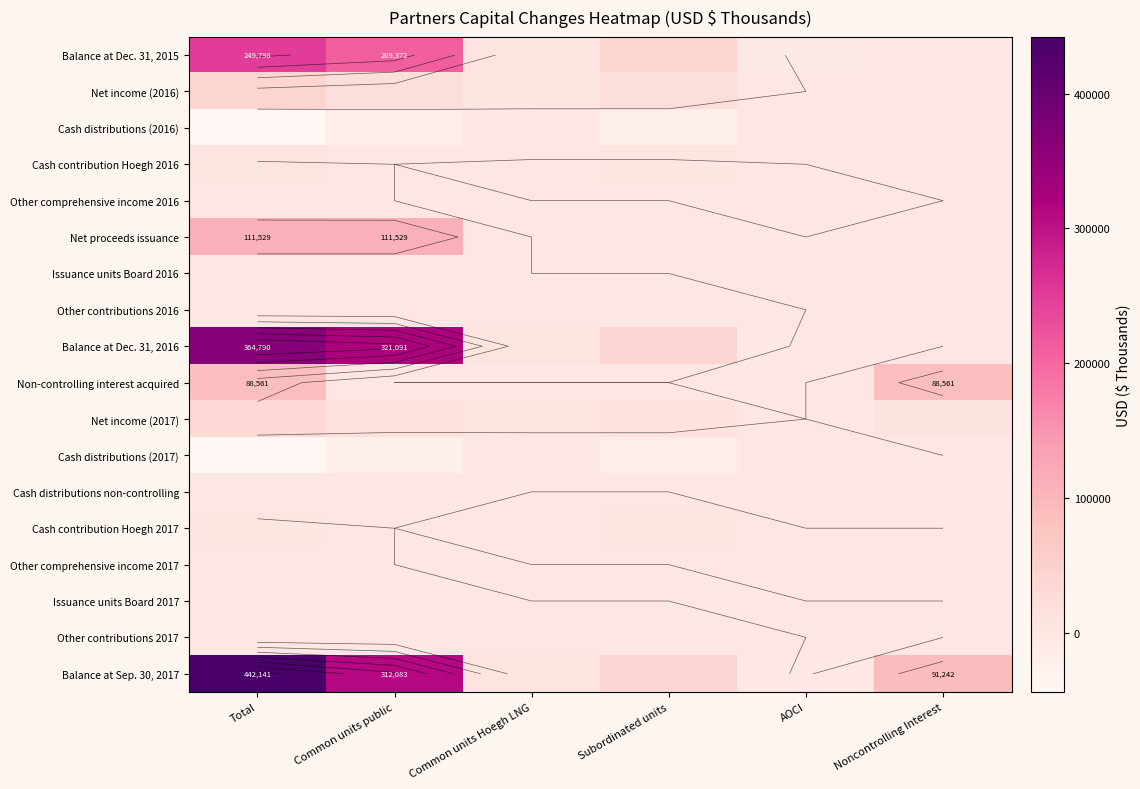

What is the total value across all series at Common units Hoegh LNG?

19079